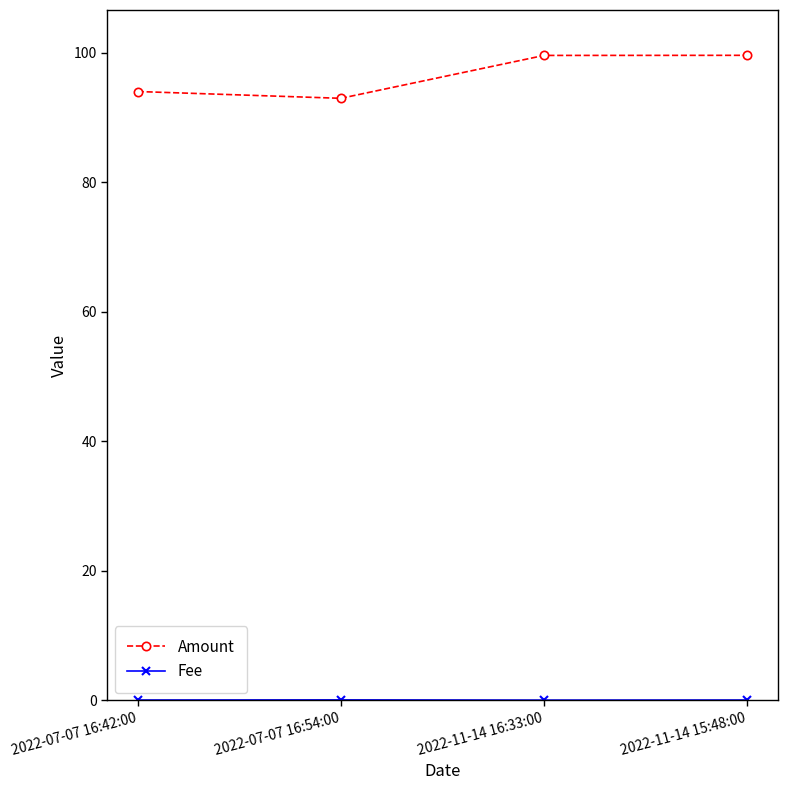

At which label does Amount first exceed 99?

2022-11-14 16:33:00